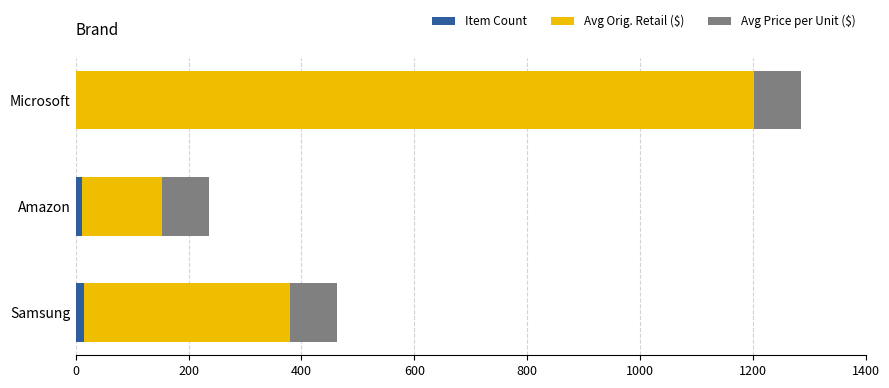

At which category is the sum across all series the highest?

Microsoft